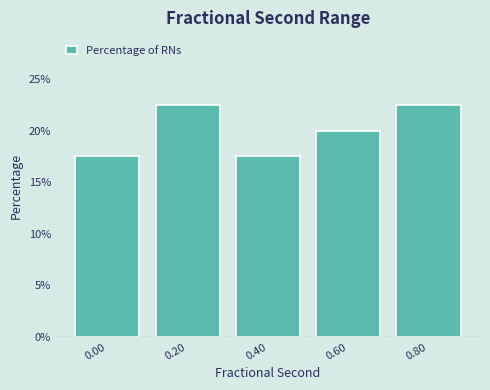

Reading left to right, what are all the values shown in this chart?

0.00=17.5	0.20=22.5	0.40=17.5	0.60=20.0	0.80=22.5